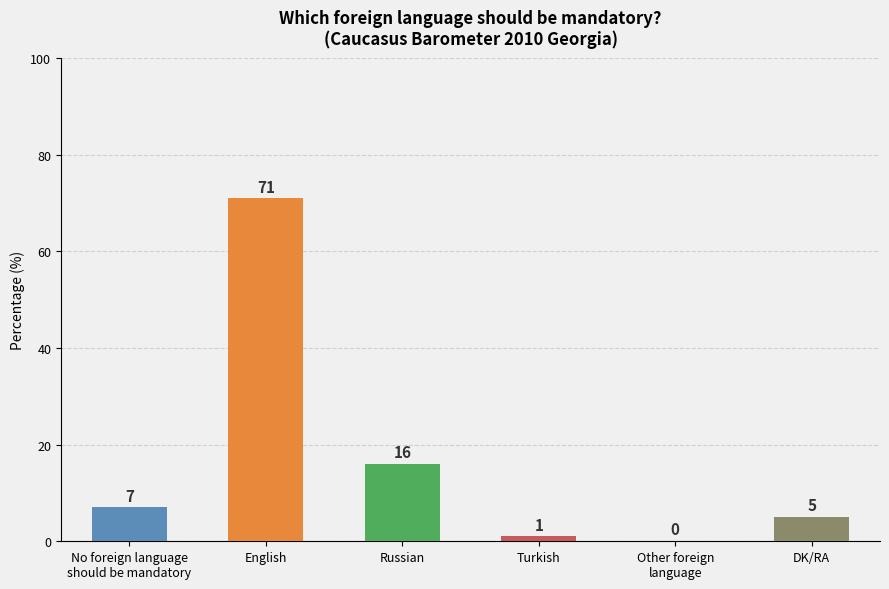

What is the sum of all values?

100